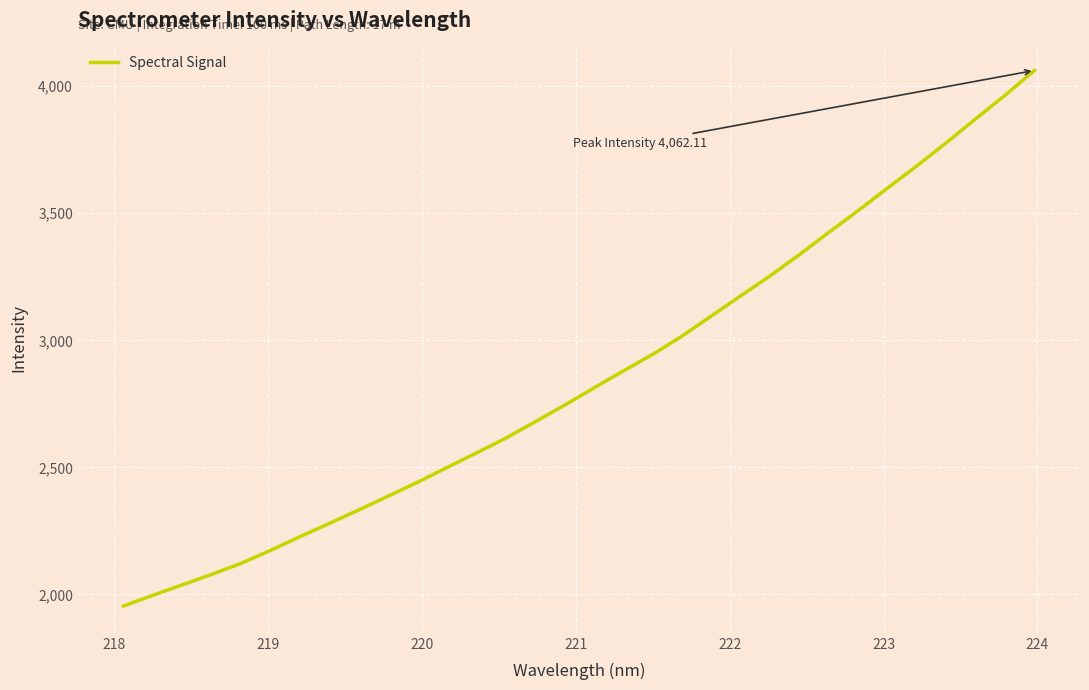

What is the difference between the maximum and minimum values?

2107.5